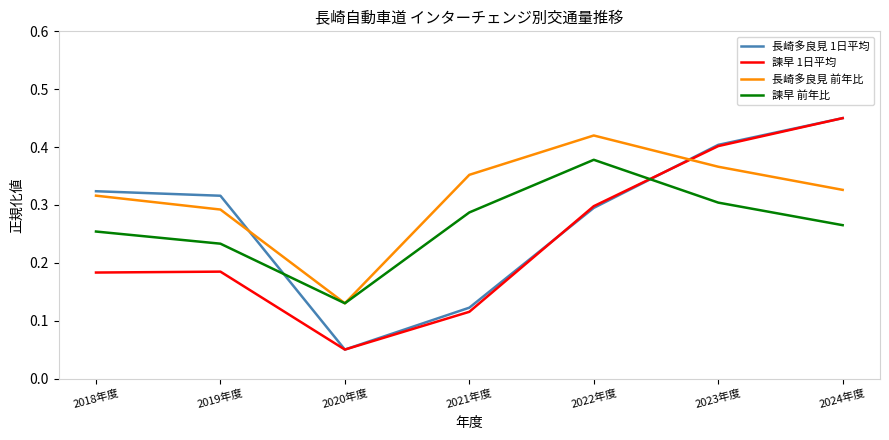

Which series has the largest total across all categories?

長崎多良見 前年比